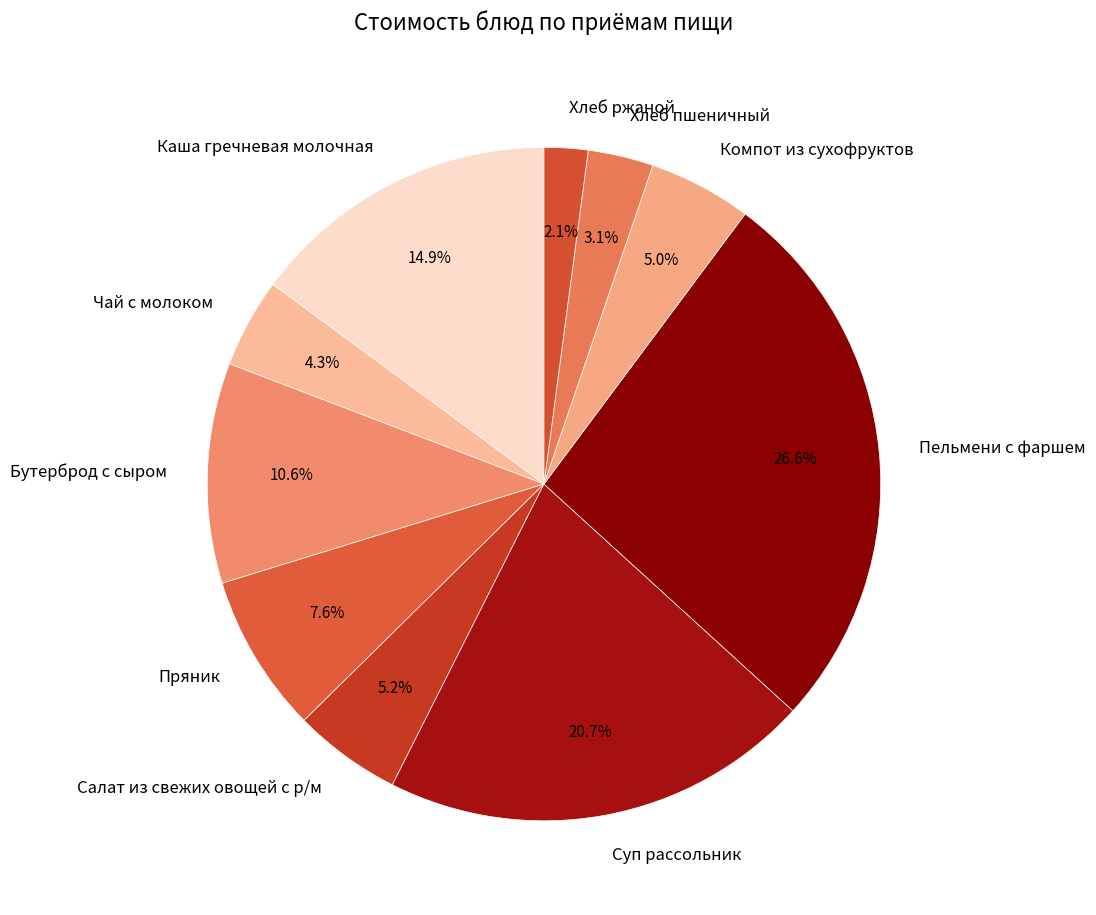

Is Пряник the majority of the pie?

No